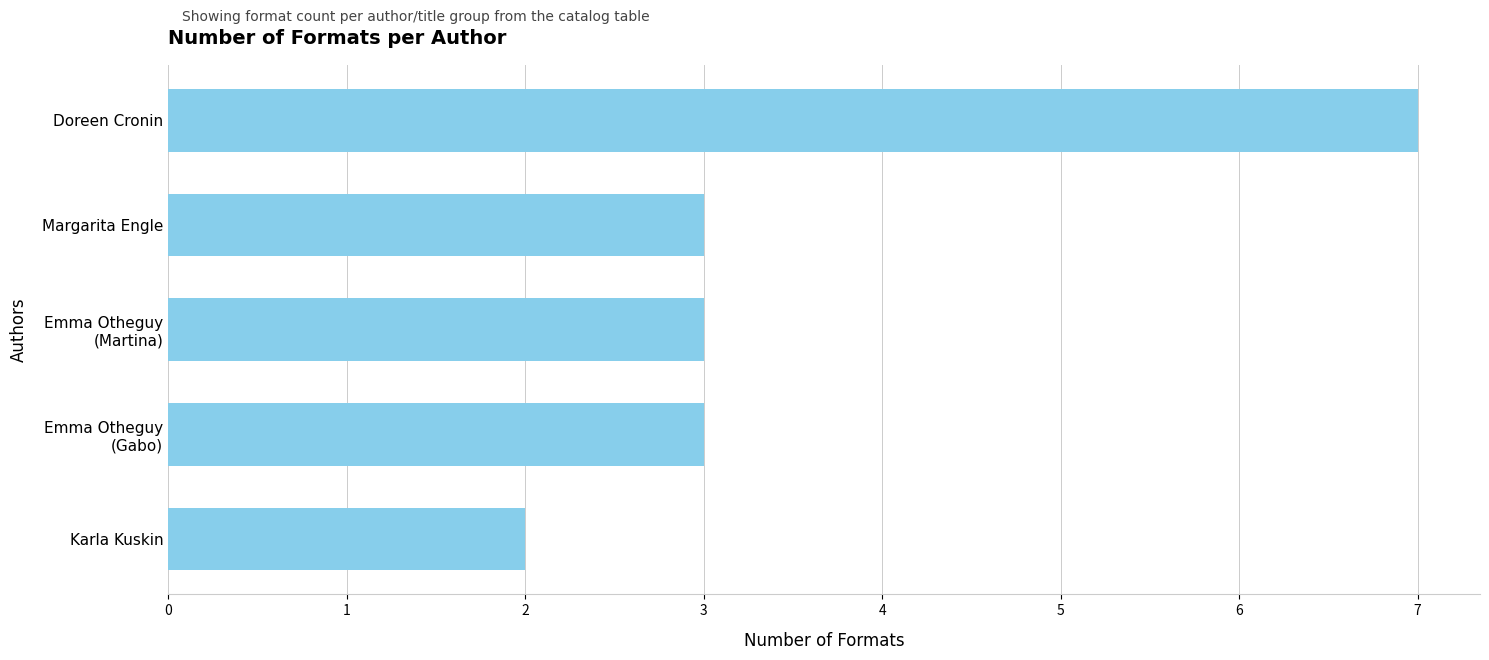

What is the greatest value displayed?

7